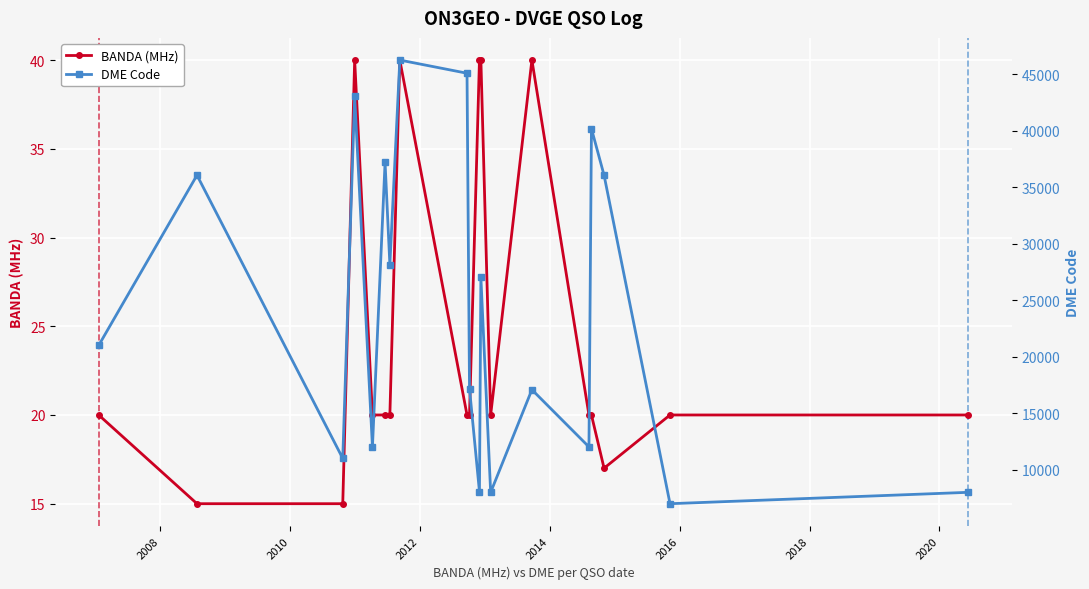

What is the highest value of the BANDA (MHz) series?

40